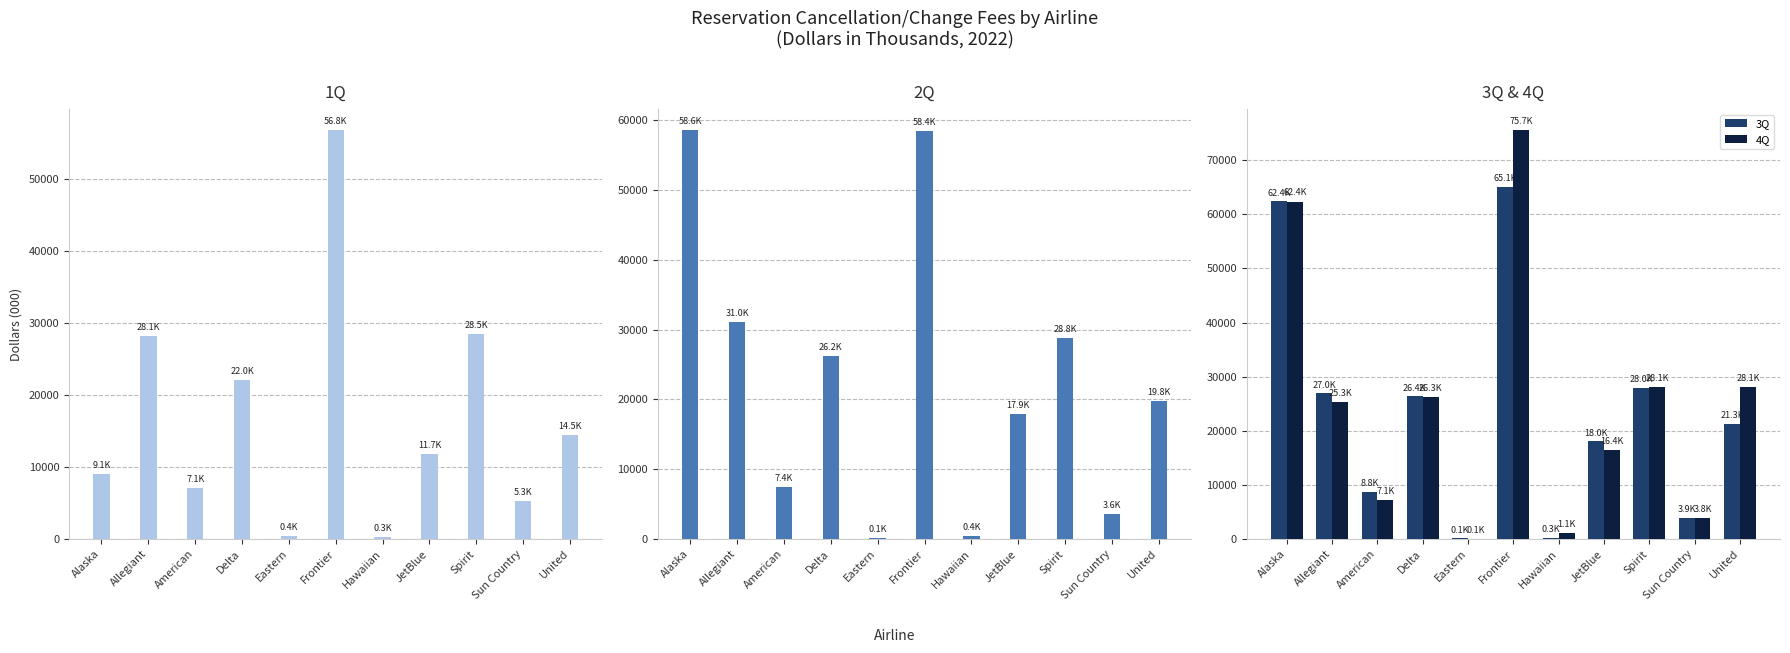

Does the chart contain any negative values?

No